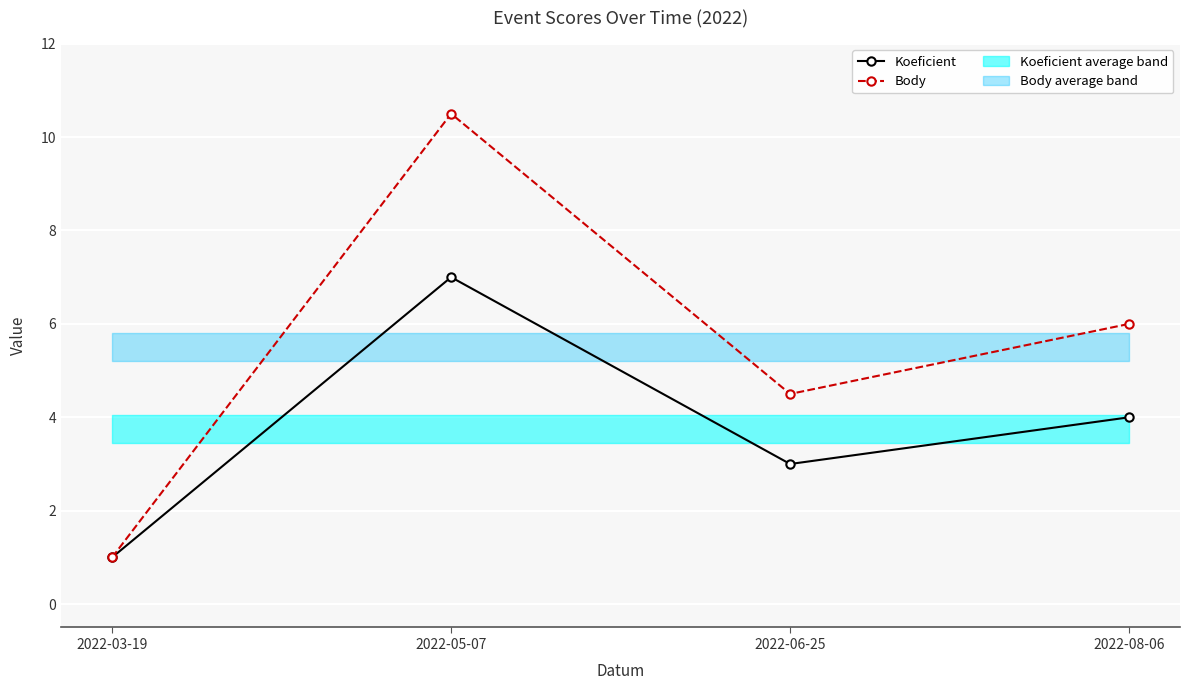

True or false: Koeficient and Body intersect in this chart.

False